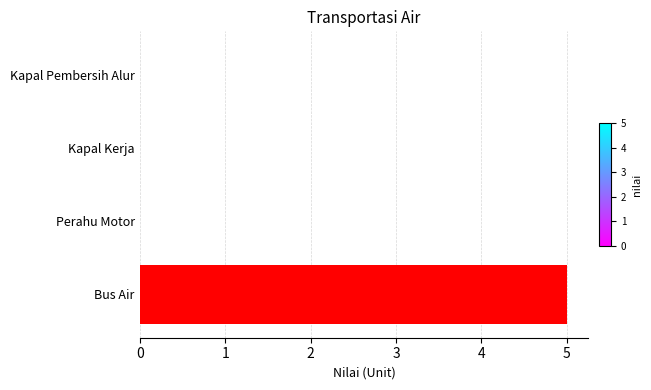

What is the sum of all values?

5